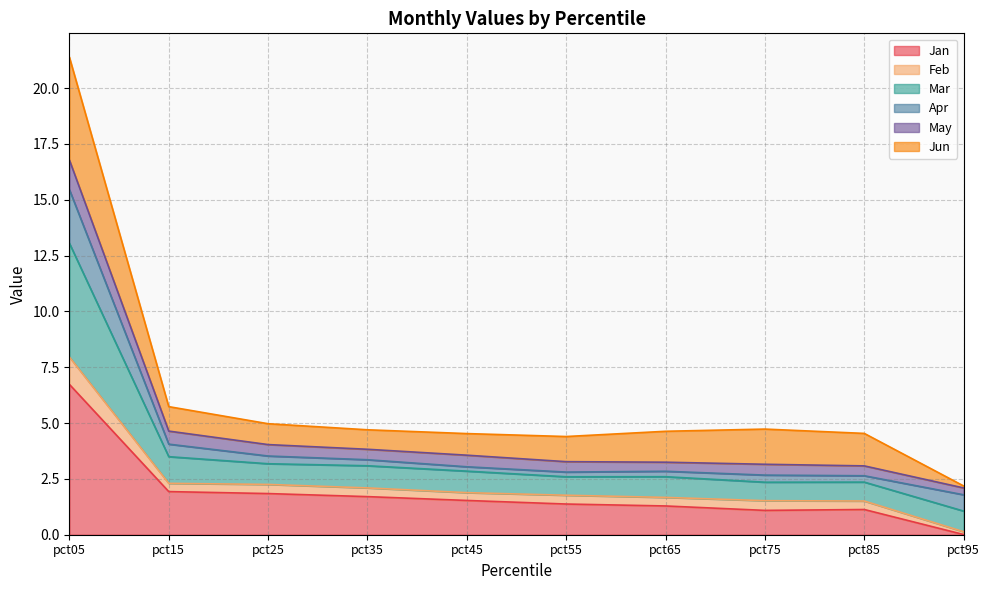

At which category is the sum across all series the highest?

pct05